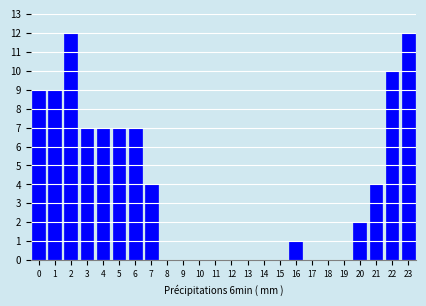

Reading left to right, what are all the values shown in this chart?

0=9	1=9	2=12	3=7	4=7	5=7	6=7	7=4	8=0	9=0	10=0	11=0	12=0	13=0	14=0	15=0	16=1	17=0	18=0	19=0	20=2	21=4	22=10	23=12